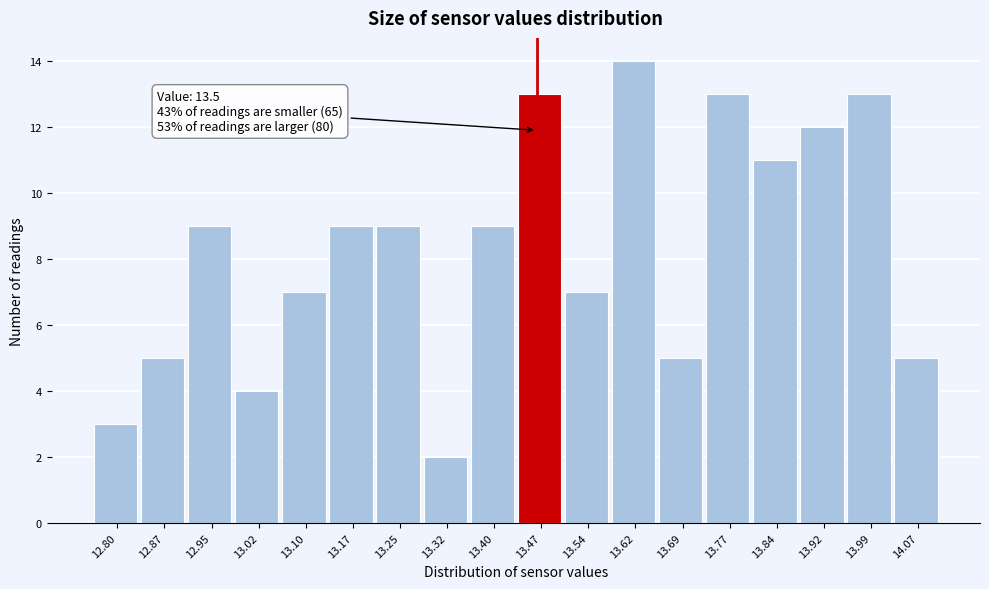

Reading right to left, extract all data points from this chart.

5	13	12	11	13	5	14	7	13	9	2	9	9	7	4	9	5	3